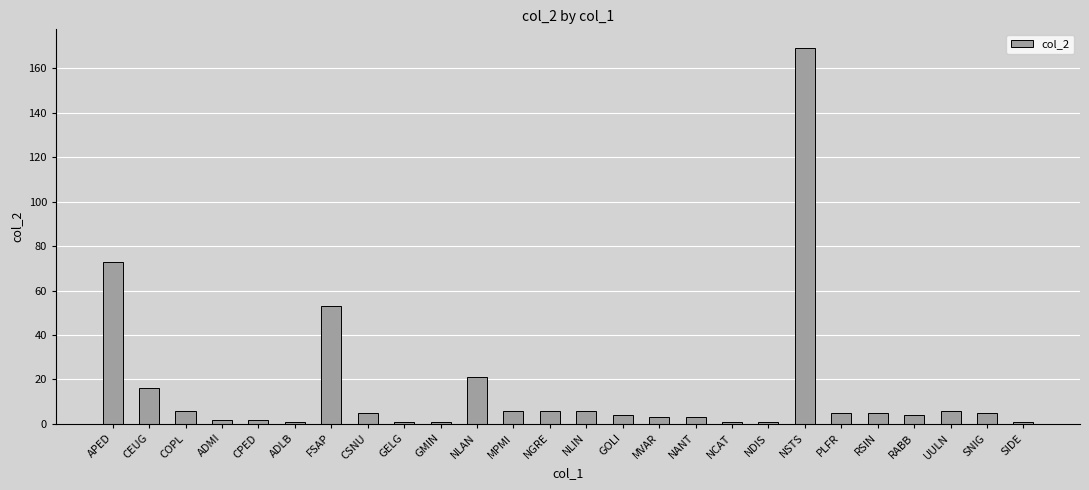

What is the smallest value displayed?

1